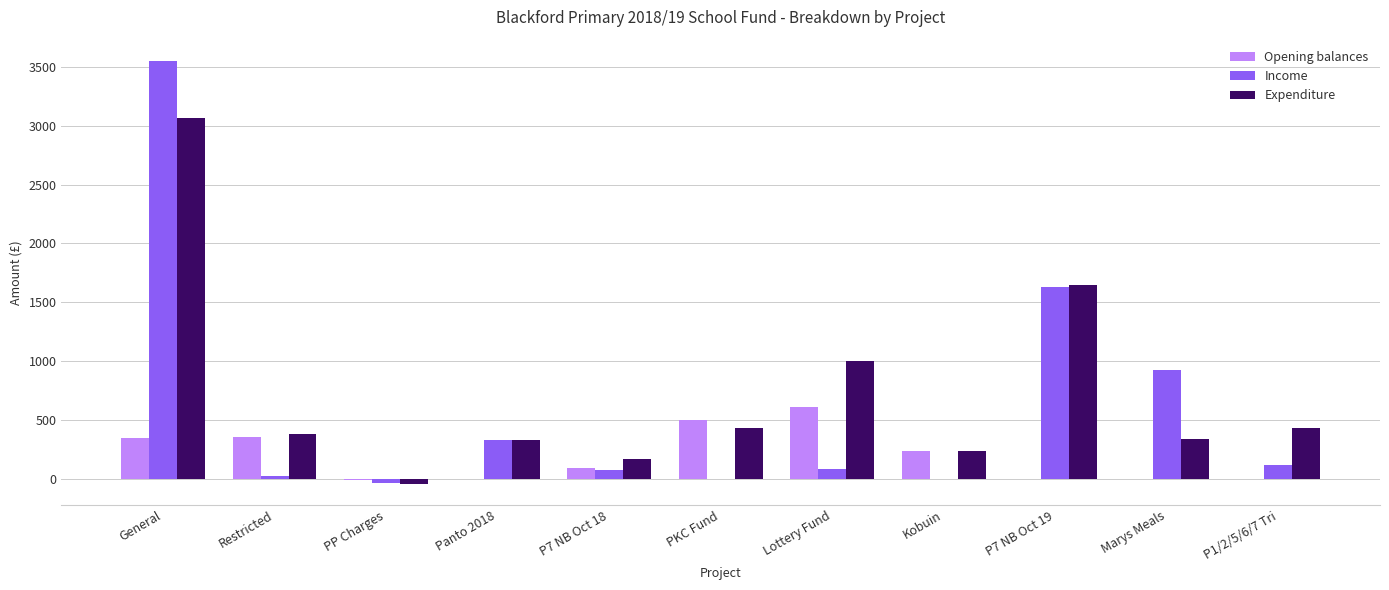

What is the sum of all Expenditure values?

7990.0